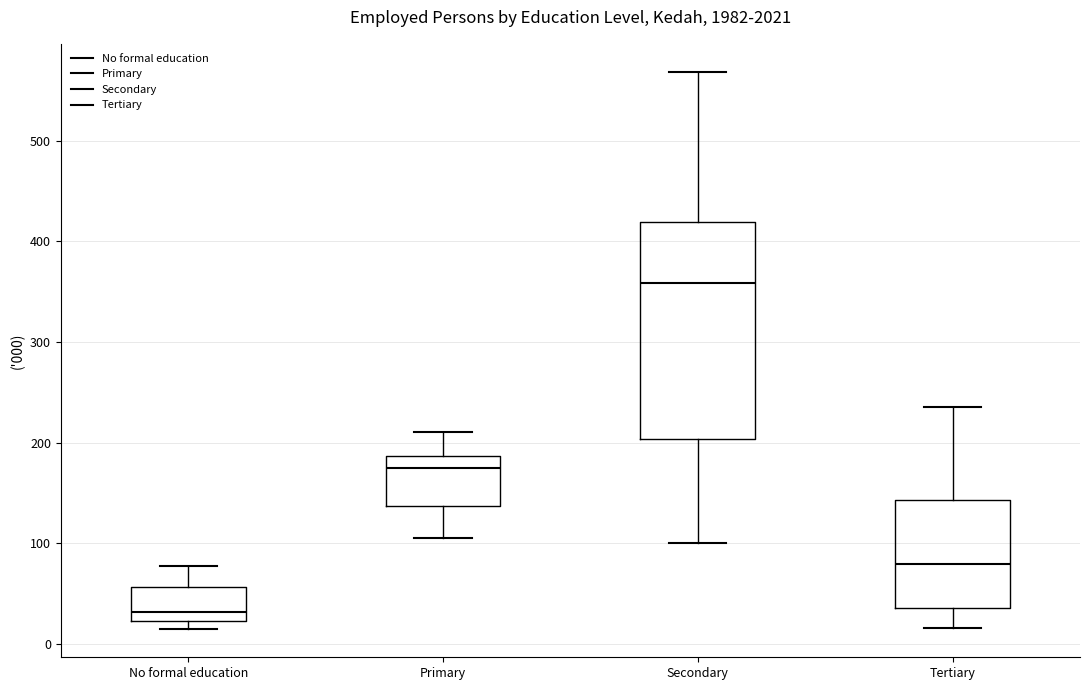

Which box's median line is the highest?

Secondary